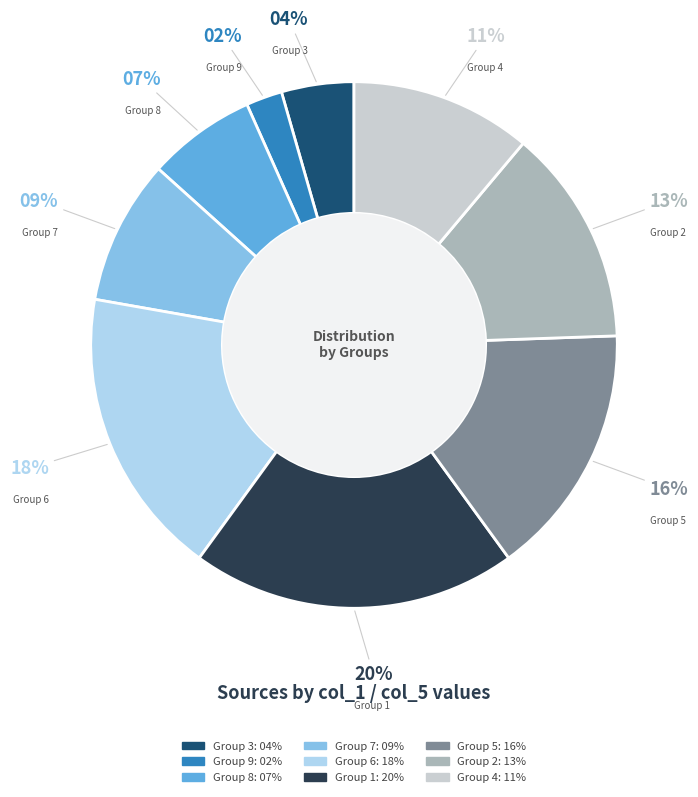

Rank the categories by value from highest to lowest.

Group 1, Group 6, Group 5, Group 2, Group 4, Group 7, Group 8, Group 3, Group 9